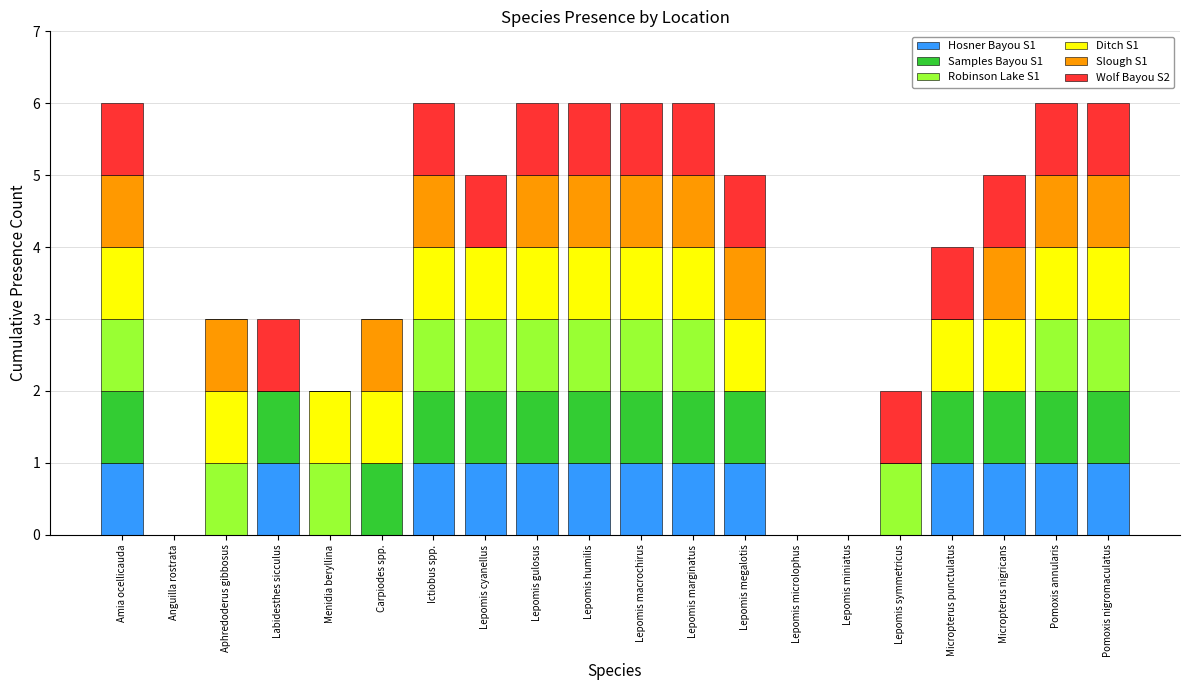

Is it true that Hosner Bayou S1 equals 2 at Lepomis gulosus?

False